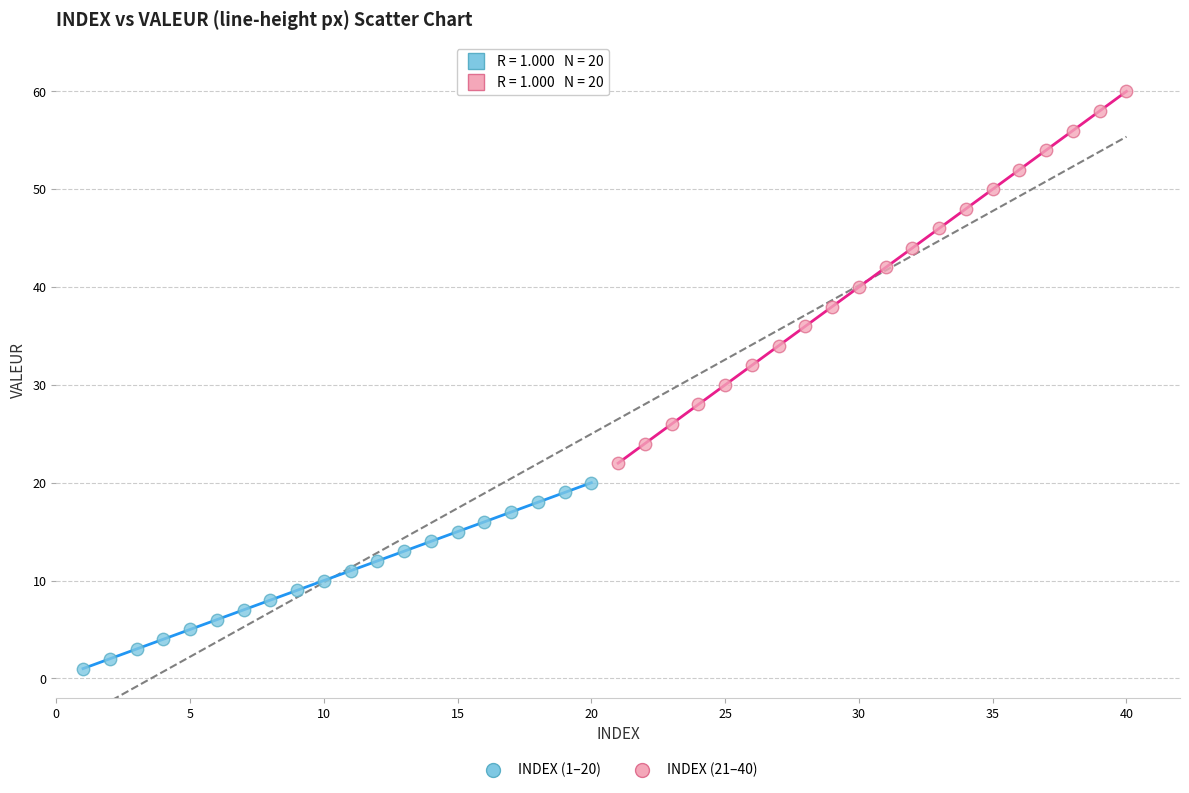

Which series reaches the maximum Y coordinate?

INDEX (21–40)